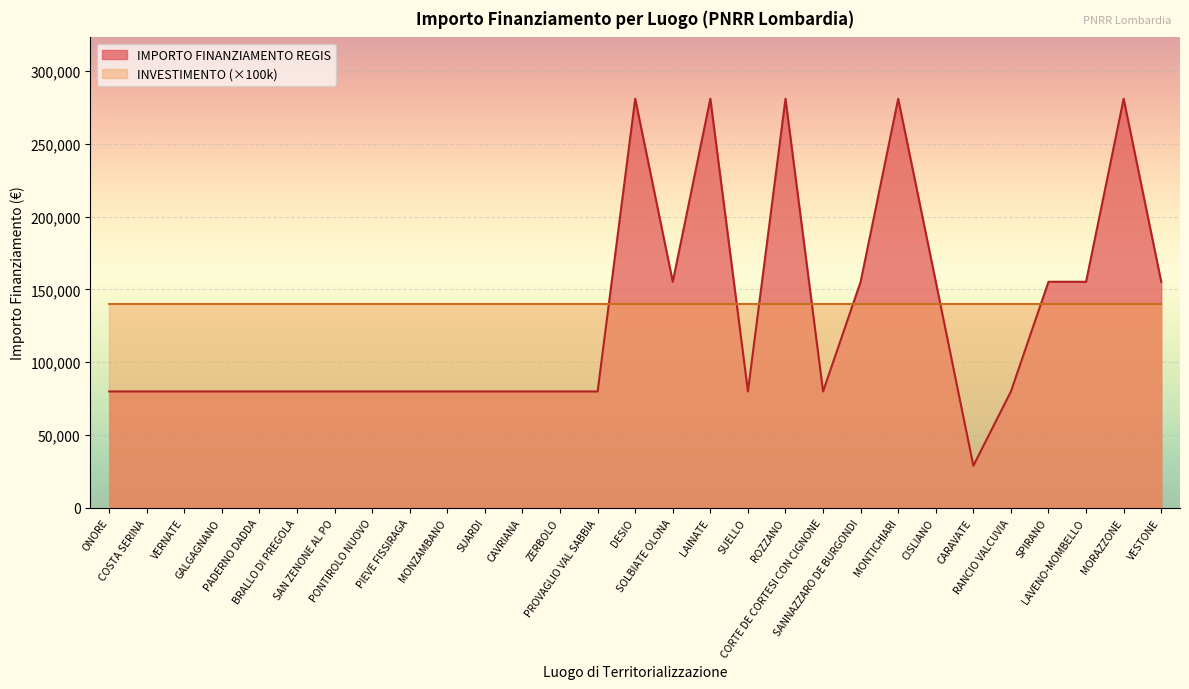

What position from the left is RANCIO VALCUVIA?

25